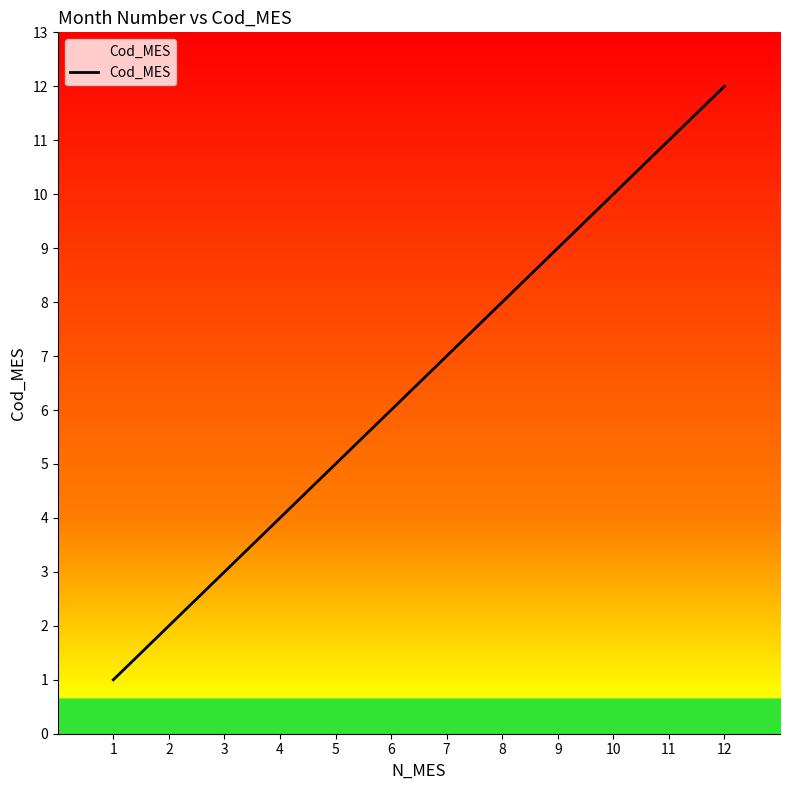

List the labels in order of value, largest first.

12, 11, 10, 9, 8, 7, 6, 5, 4, 3, 2, 1